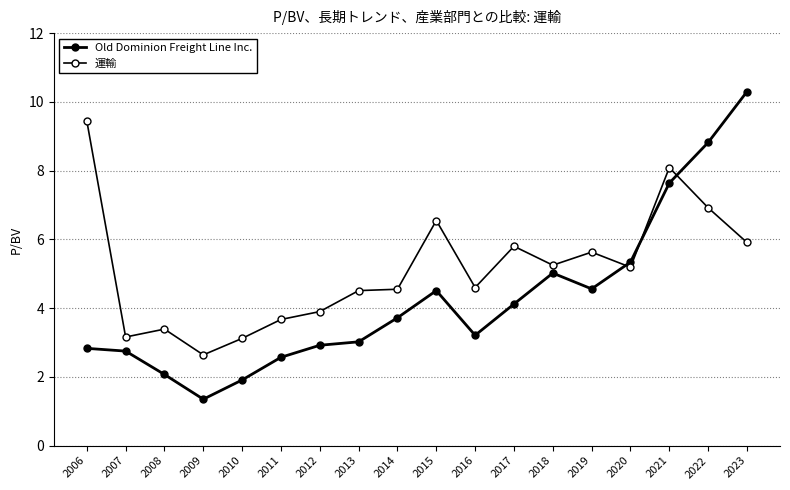

True or false: Old Dominion Freight Line Inc. has a value of 2.4 at 2009.

False